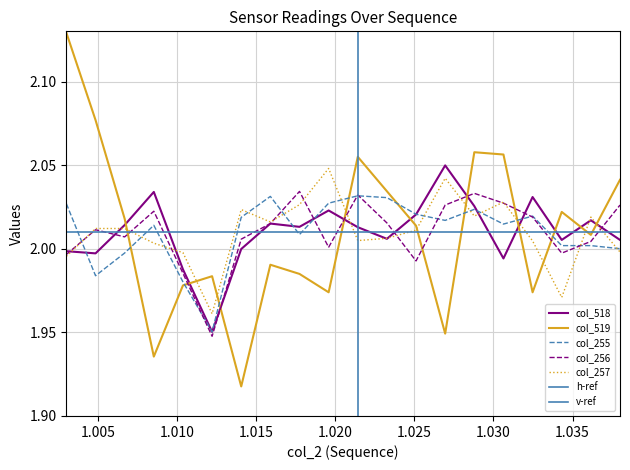

True or false: col_518 and col_519 cross at least once.

True